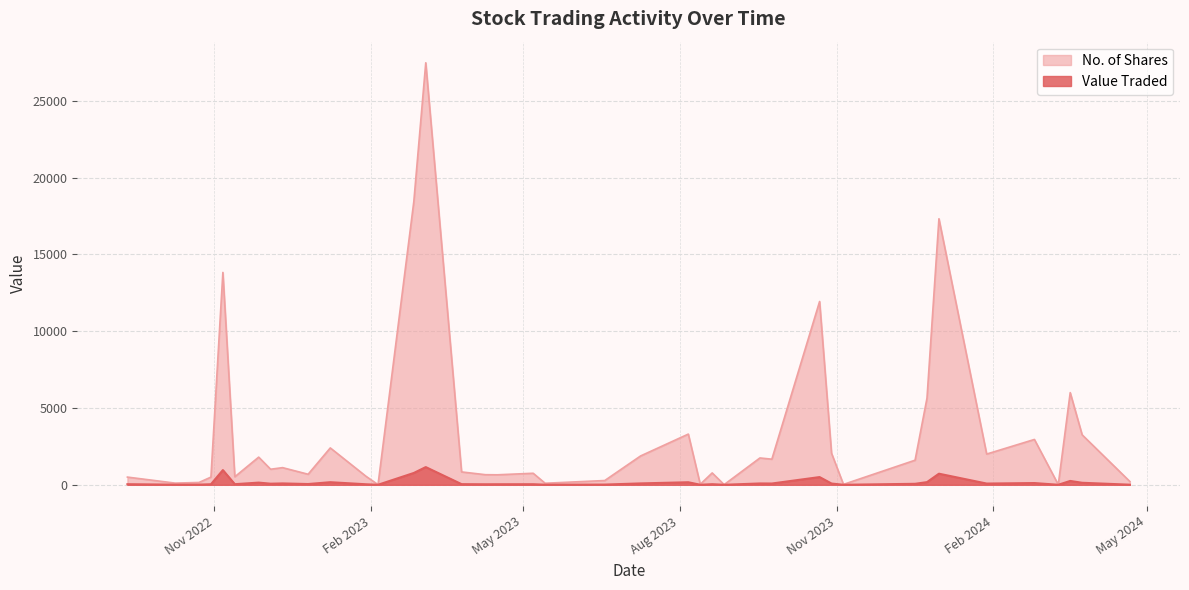

Reading left to right, extract all data points from this chart.

Value Traded: 21/04/2024=6	24/03/2024=131	17/03/2024=250	10/03/2024=1	25/02/2024=113	28/01/2024=80	31/12/2023=722	24/12/2023=173	17/12/2023=64	05/11/2023=1	29/10/2023=82	22/10/2023=502	24/09/2023=83	17/09/2023=87	27/08/2023=1	20/08/2023=39	13/08/2023=2	06/08/2023=165	09/07/2023=90	18/06/2023=14	14/05/2023=6	07/05/2023=37	16/04/2023=35	09/04/2023=33	26/03/2023=41	05/03/2023=1152	26/02/2023=770	05/02/2023=1	29/01/2023=33	08/01/2023=168	26/12/2022=49	11/12/2022=89	04/12/2022=71	27/11/2022=142	13/11/2022=39	06/11/2022=957	30/10/2022=35	23/10/2022=11	09/10/2022=9	11/09/2022=38
No. of Shares: 21/04/2024=212	24/03/2024=3252	17/03/2024=6000	10/03/2024=10	25/02/2024=2951	28/01/2024=2000	31/12/2023=17318	24/12/2023=5643	17/12/2023=1600	05/11/2023=25	29/10/2023=2055	22/10/2023=11932	24/09/2023=1667	17/09/2023=1746	27/08/2023=10	20/08/2023=772	13/08/2023=33	06/08/2023=3300	09/07/2023=1877	18/06/2023=277	14/05/2023=100	07/05/2023=750	16/04/2023=650	09/04/2023=657	26/03/2023=837	05/03/2023=27472	26/02/2023=18440	05/02/2023=10	29/01/2023=548	08/01/2023=2400	26/12/2022=686	11/12/2022=1116	04/12/2022=1012	27/11/2022=1800	13/11/2022=522	06/11/2022=13824	30/10/2022=500	23/10/2022=151	09/10/2022=109	11/09/2022=500